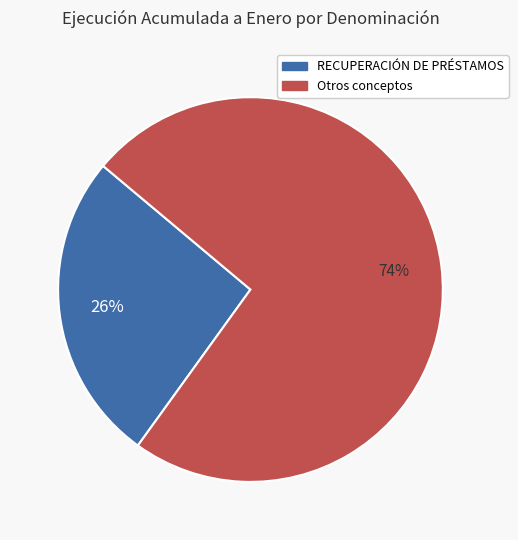

Is there any slice that represents more than half of the pie?

Yes